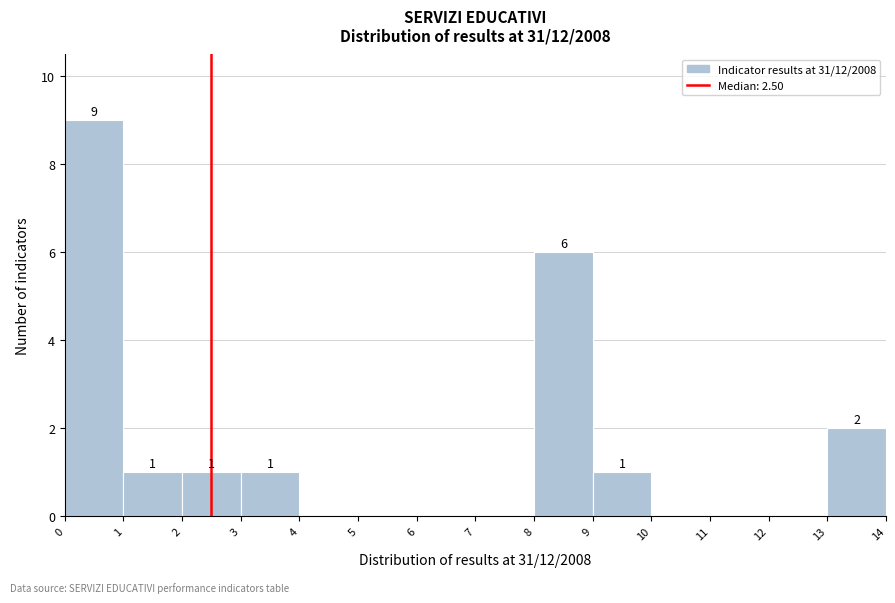

Which range on the x-axis has the tallest bar?

0 to 1